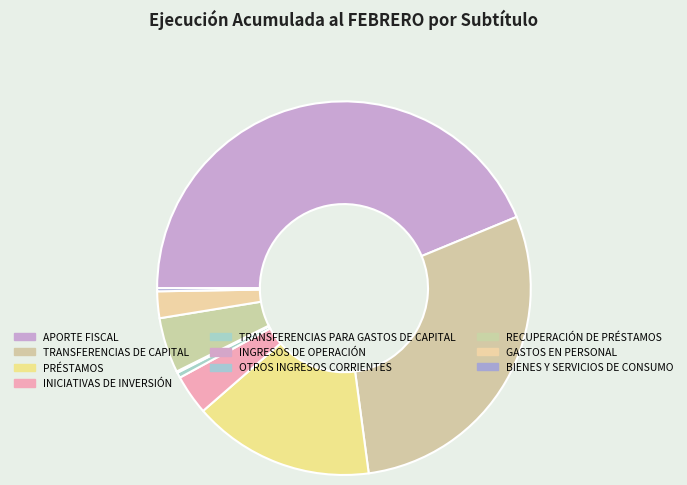

What percentage do APORTE FISCAL and BIENES Y SERVICIOS DE CONSUMO together represent?

44.0%